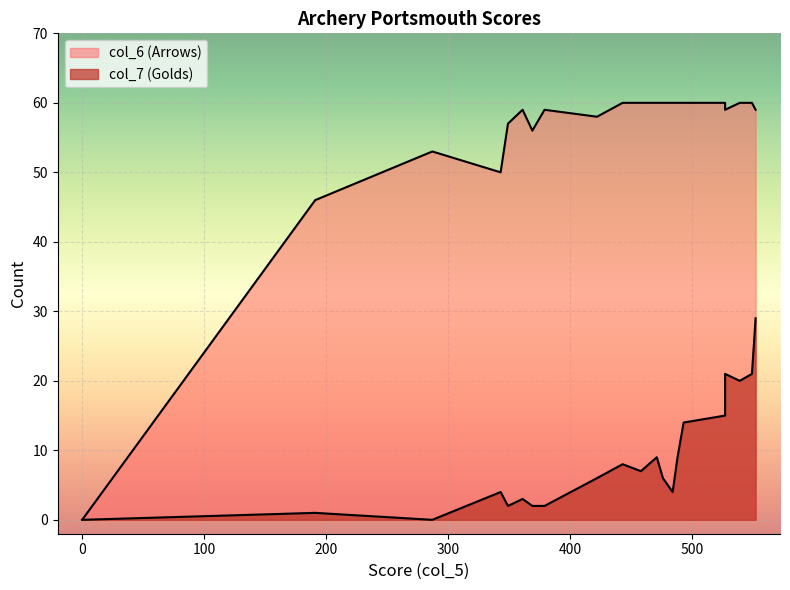

Rank the series by their maximum value, from highest to lowest.

col_6 (Arrows), col_7 (Golds)